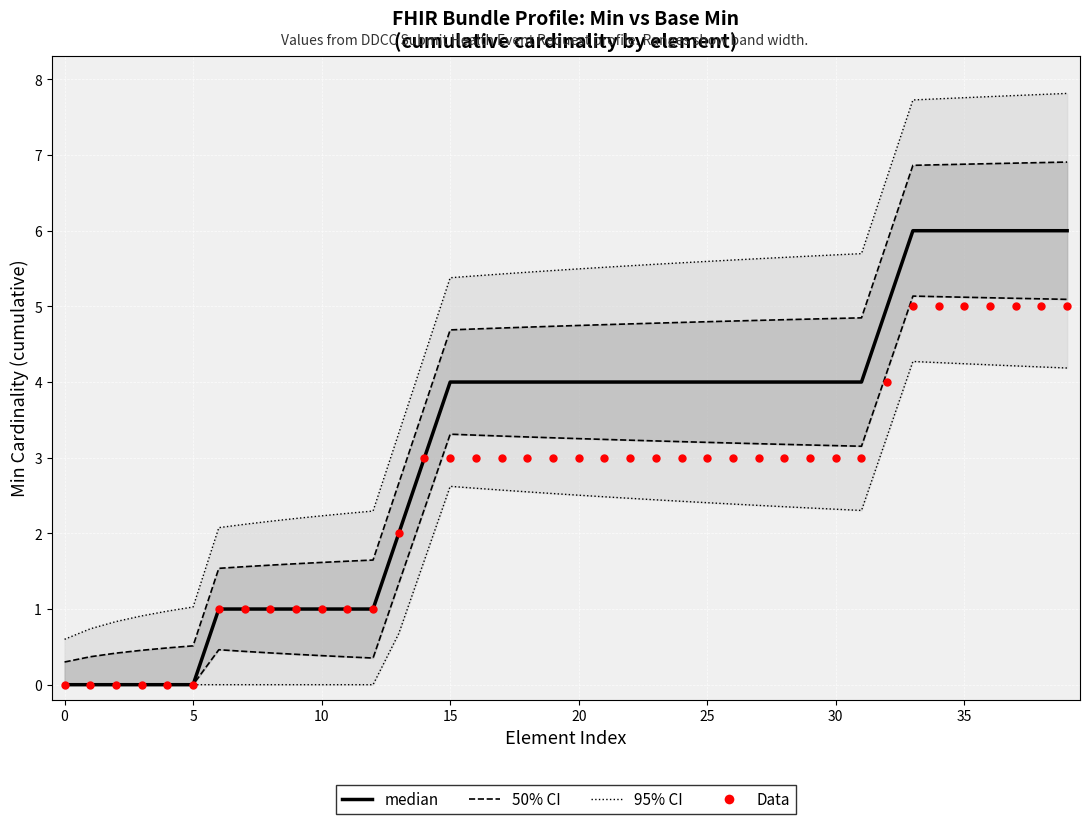

Which series has the widest spread of Y values?

95% CI